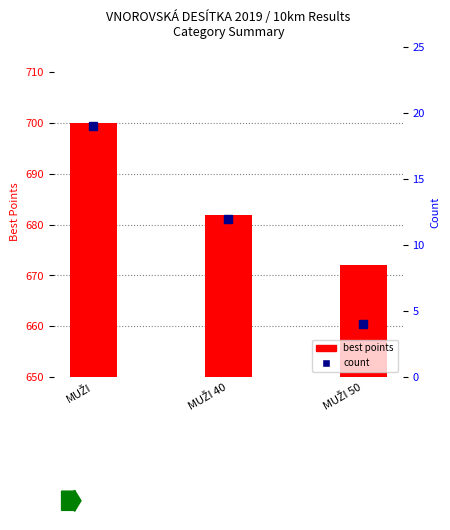

What is the label of the 2nd bar from the right?

MUŽI 40